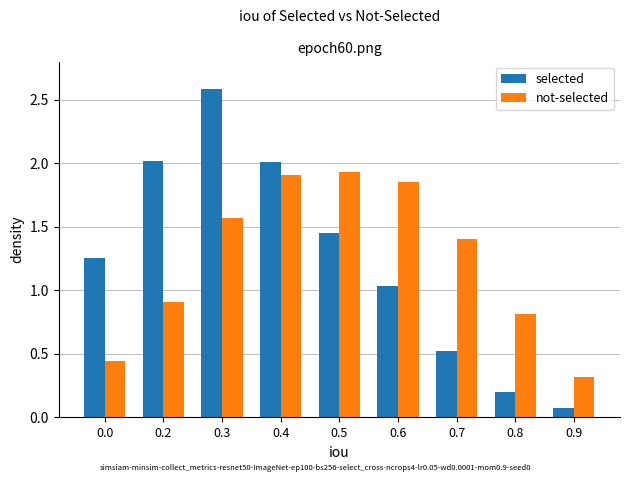

How many values in the selected series exceed 1?

6